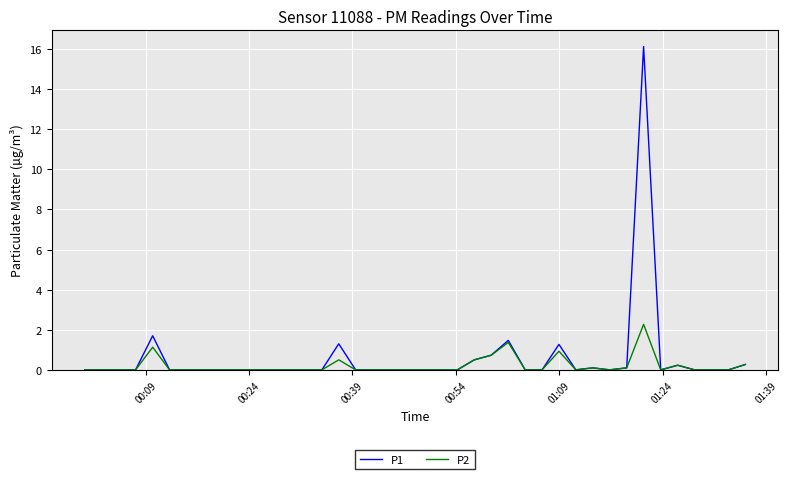

What are all the series names shown in the legend?

P1, P2